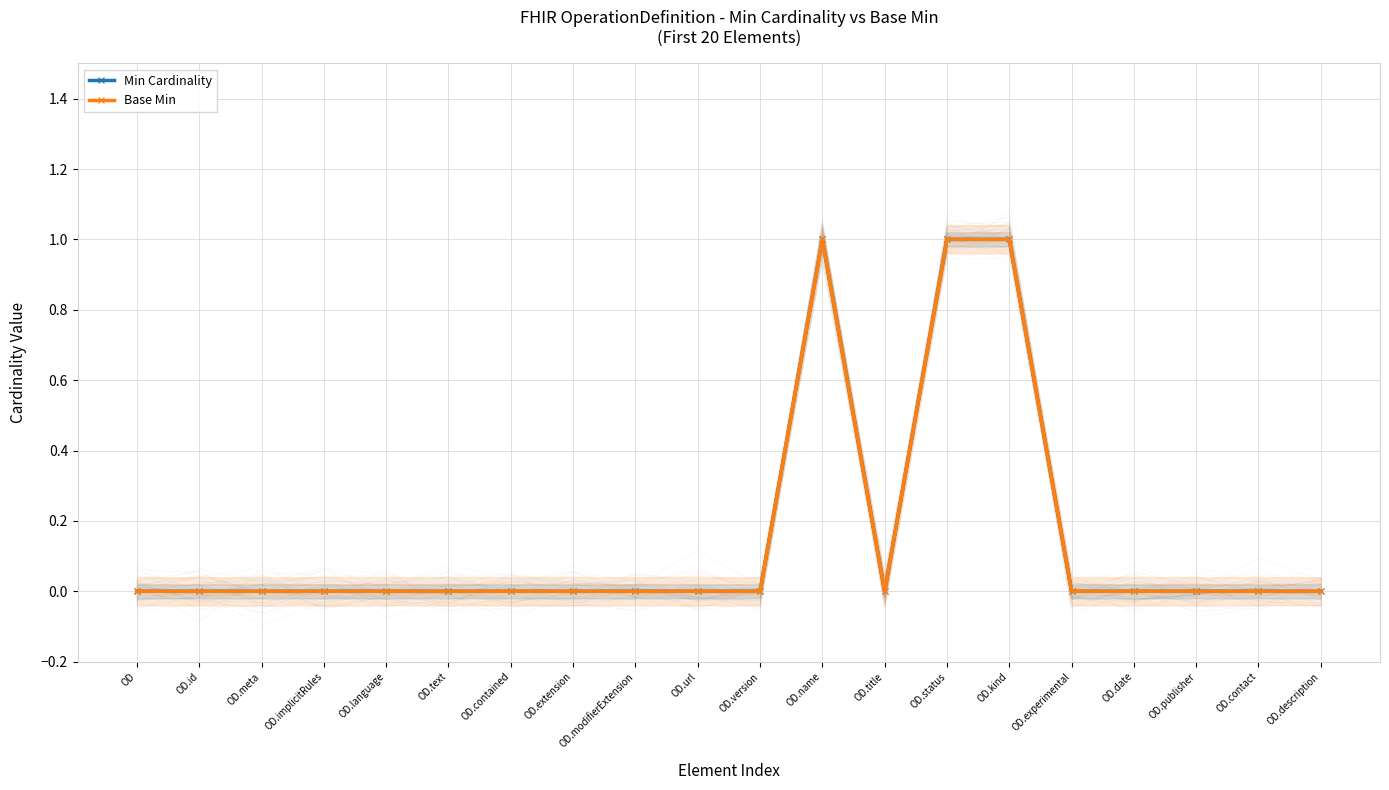

What is the value of the Min Cardinality point at the 14th from the left?

1